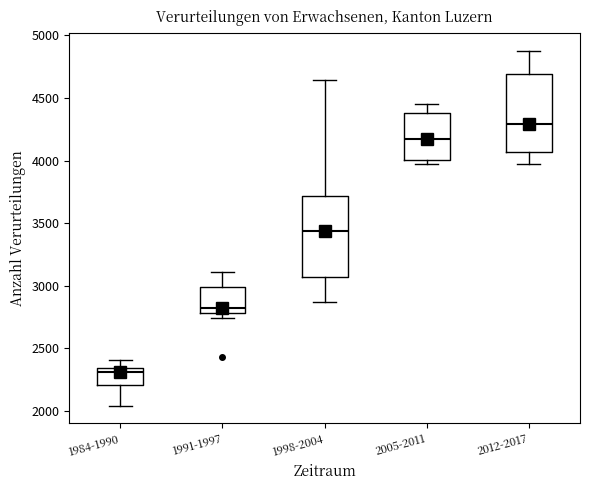

Reading left to right, read every box against the y-axis: the position of its median line, the range the box covers, and the ends of its whiskers. The values are not printed on the chart, so give them approximately, as read against the axis.

1984-1990: median 2300, box 2200 to 2350, whiskers 2050 to 2400
1991-1997: median 2800 (just above the box's lower edge), box 2800 to 3000, whiskers 2750 to 3100
1998-2004: median 3450, box 3050 to 3700, whiskers 2850 to 4650
2005-2011: median 4150, box 4000 to 4400, whiskers 4000 (just below the box's lower edge) to 4450
2012-2017: median 4300, box 4050 to 4700, whiskers 3950 to 4900